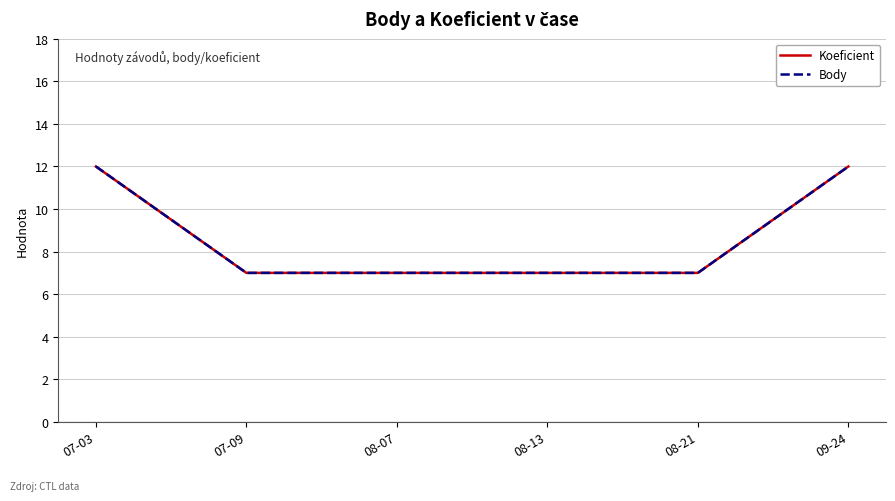

Does the chart display data point markers on the line(s)?

No